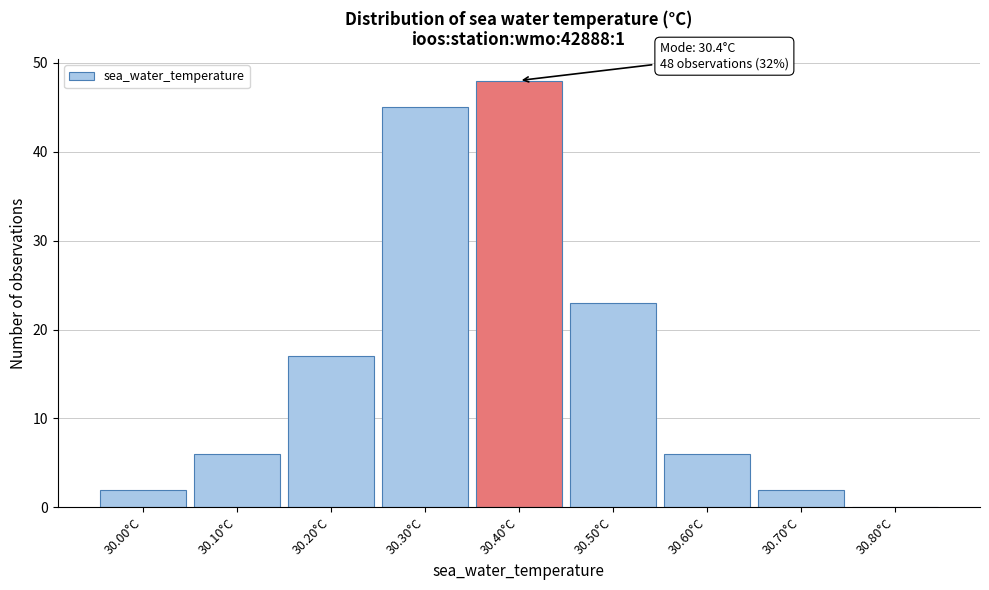

Over which range of the x-axis is the bar tallest?

30.35 to 30.45